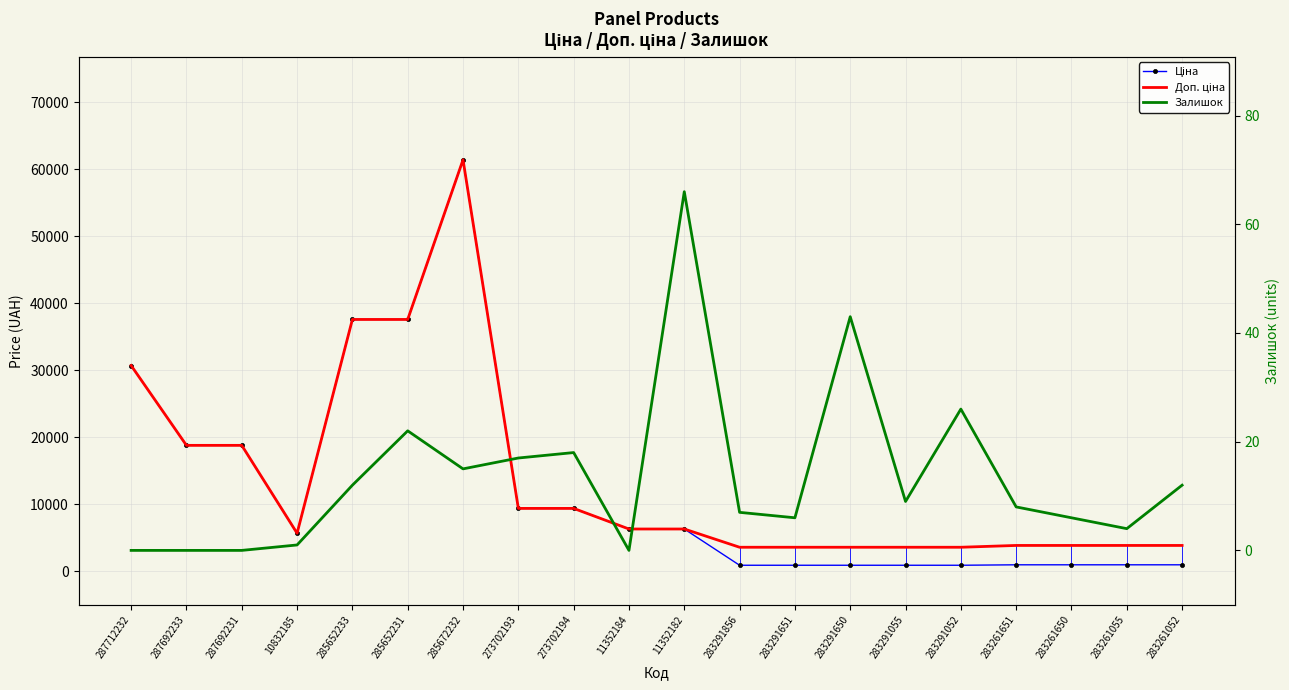

What is the total value across all series at 285672232?

122883.5